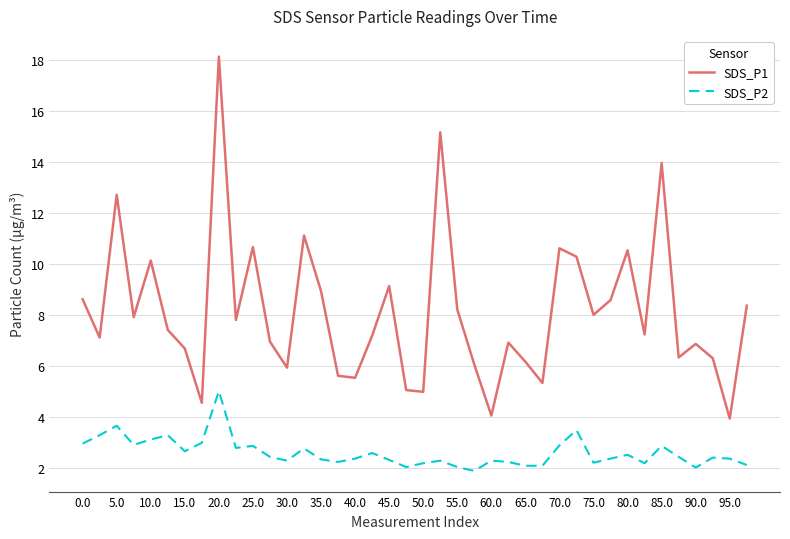

What is the difference between the second highest and second lowest values in the SDS_P1 series?

11.1